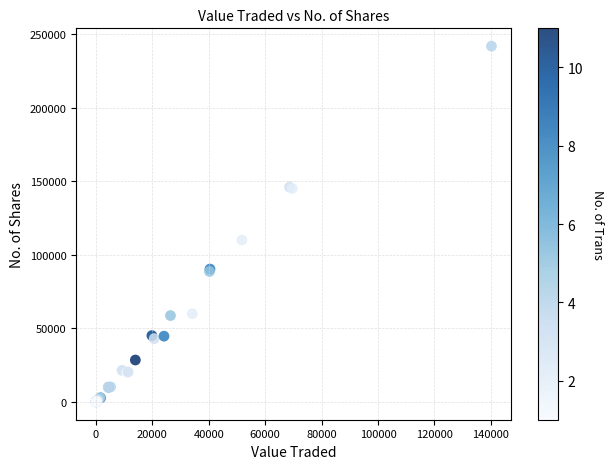

What Y value in the scatter plot is closest to 120870?

110000